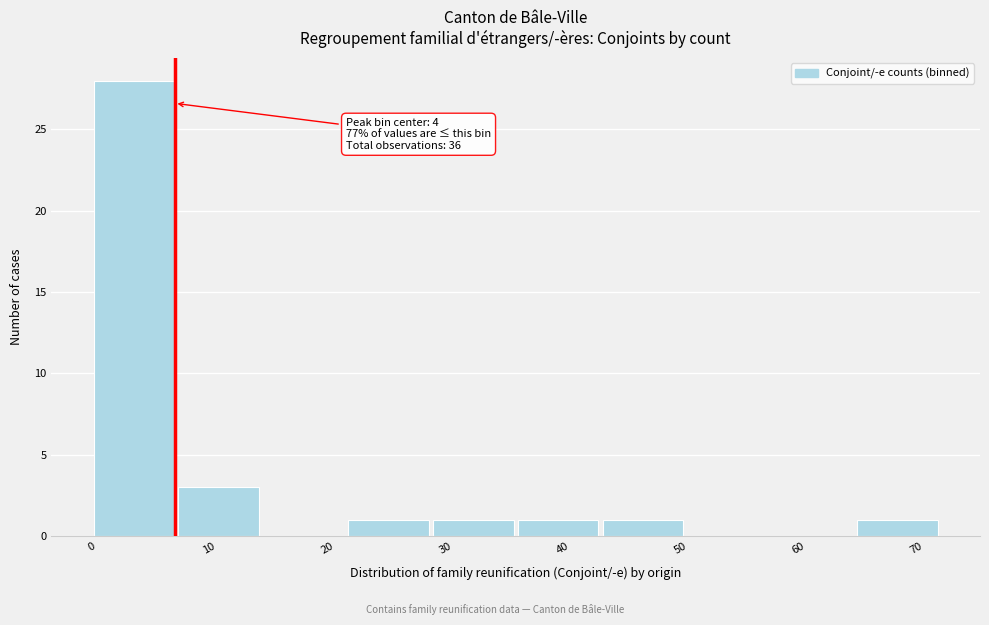

Which range on the x-axis has the tallest bar?

0.0 to 7.2